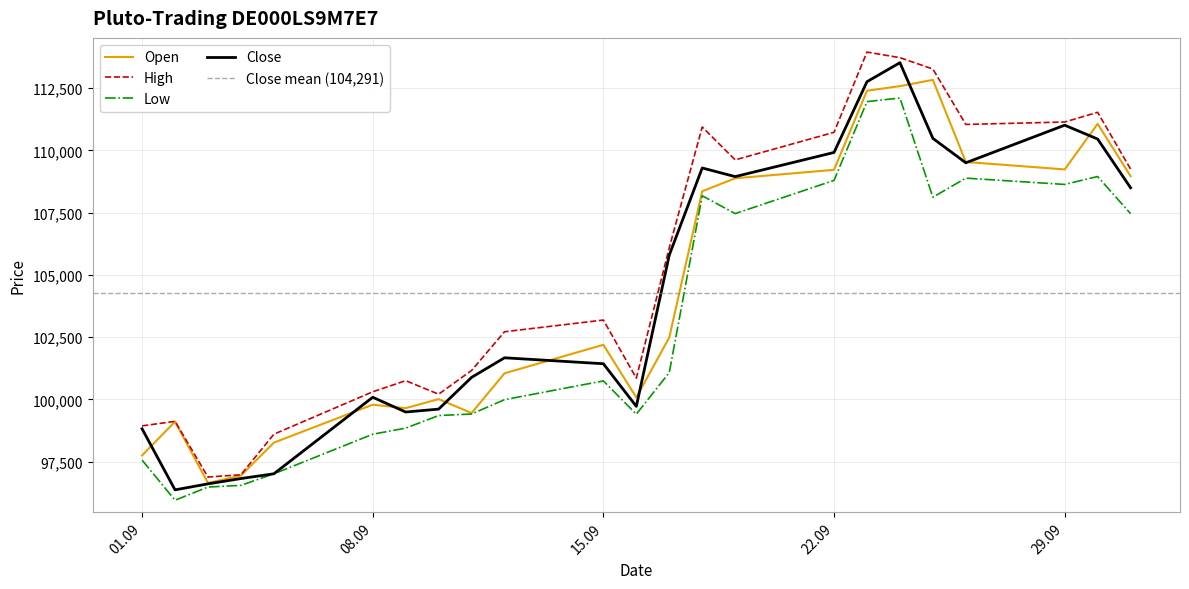

Reading left to right, what are all the values shown in this chart?

Open: 97751	99110	96643	96942	98265	99788	99649	100012	99452	101048	102194	100078	102487	108358	108878	109218	112393	112578	112830	109533	109234	111063	108963
High: 98937	99120	96883	96976	98603	100306	100752	100210	101162	102717	103186	100854	106093	110937	109617	110724	113945	113721	113265	111040	111137	111527	109250
Low: 97563	95953	96482	96550	97013	98602	98847	99352	99414	99990	100743	99407	101079	108176	107460	108793	111956	112100	108117	108884	108631	108949	107457
Close: 98820	96369	96610	96823	97014	100086	99494	99610	100885	101671	101432	99721	105795	109292	108945	109915	112756	113519	110480	109500	111010	110454	108497